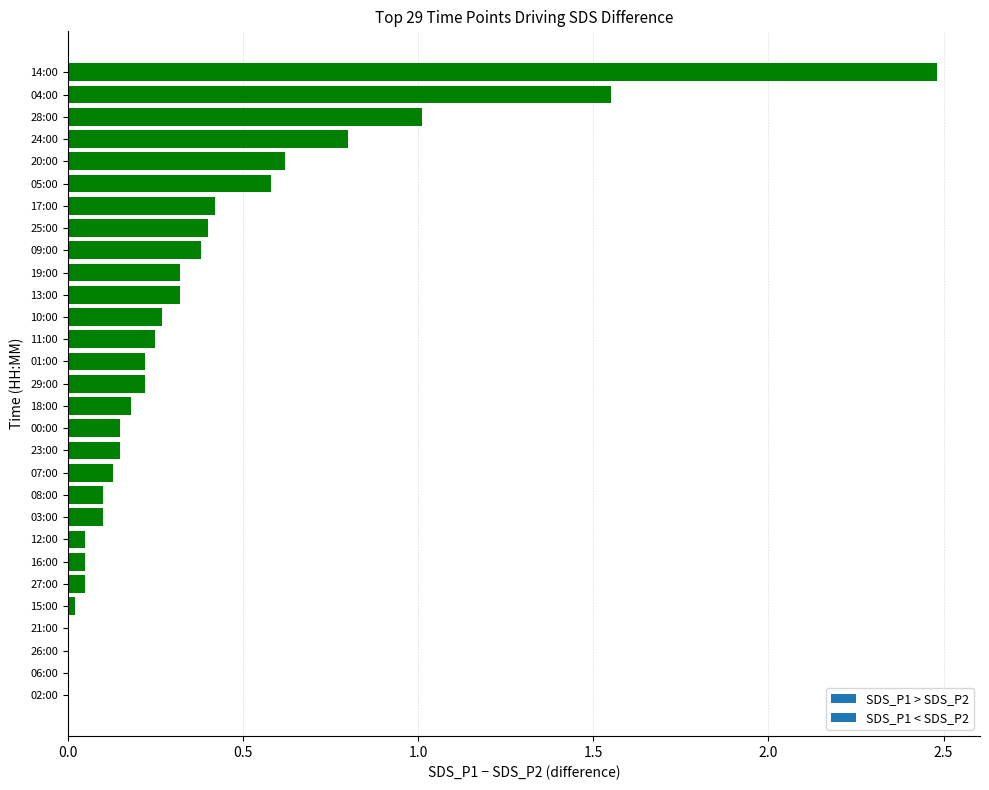

Are the bars horizontal?

Yes